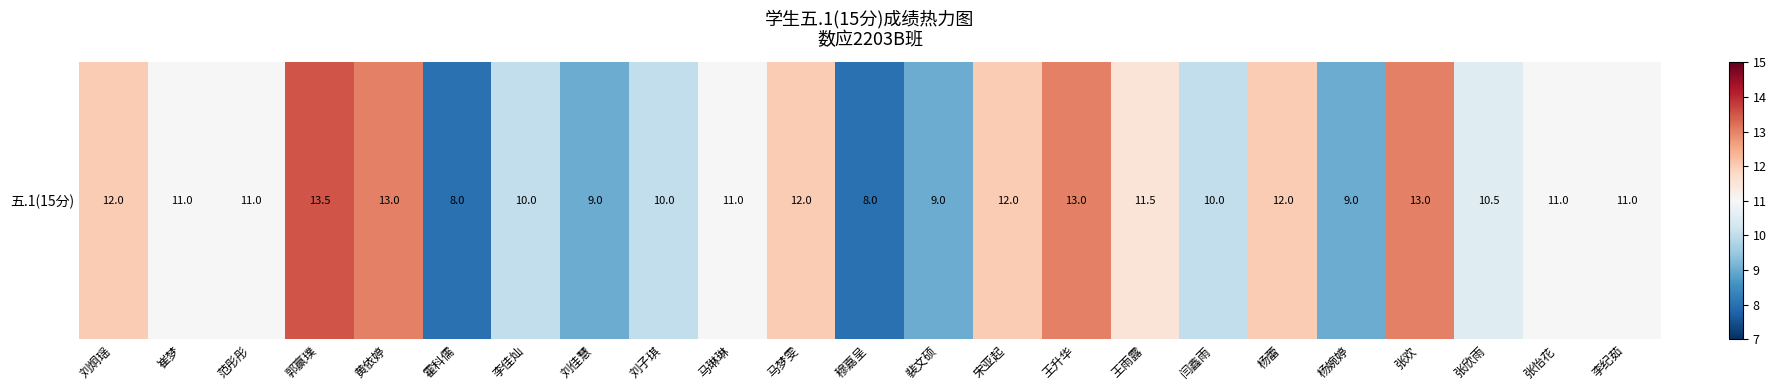

Between 杨婉婷 and 郭赢璞, which is larger?

郭赢璞